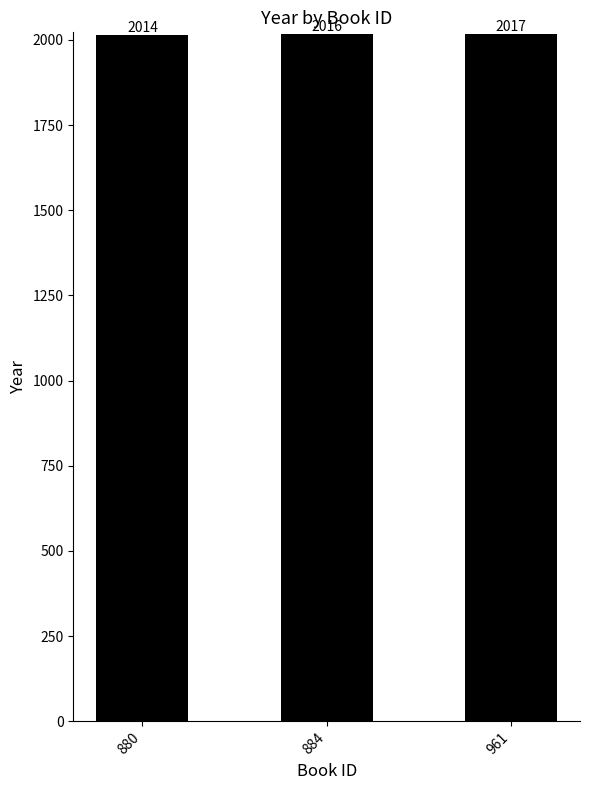

What is the sum of the values at 884 and 961?

4033